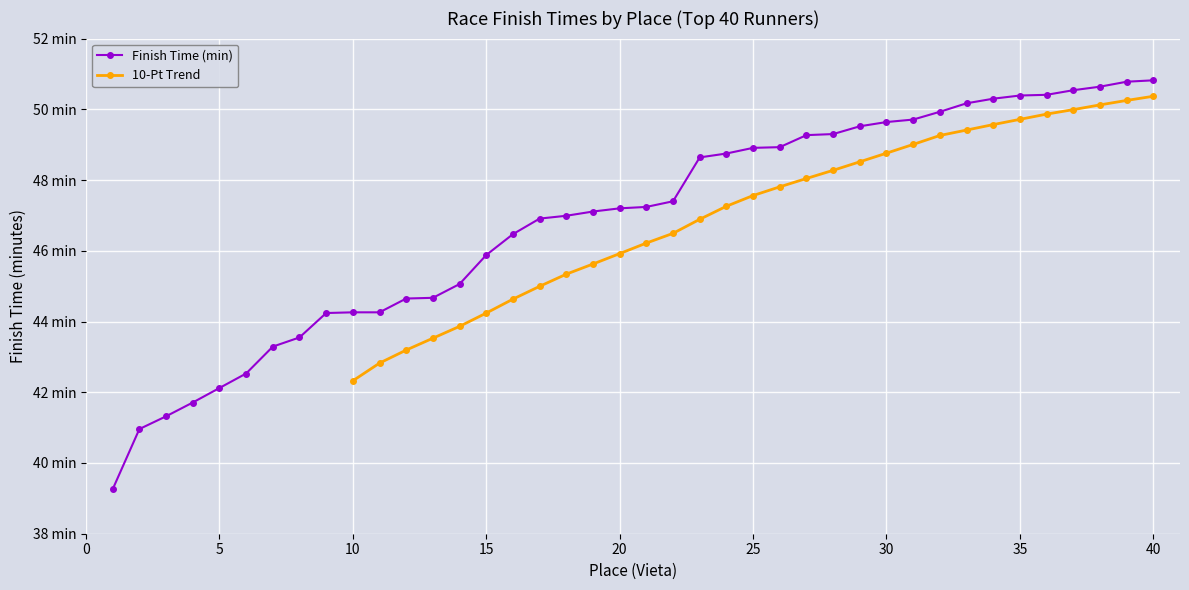

List the labels in order of value, largest first.

40, 39, 38, 37, 36, 35, 34, 33, 32, 31, 30, 29, 28, 27, 26, 25, 24, 23, 22, 21, 20, 19, 18, 17, 16, 15, 14, 13, 12, 10, 11, 9, 8, 7, 6, 5, 4, 3, 2, 1